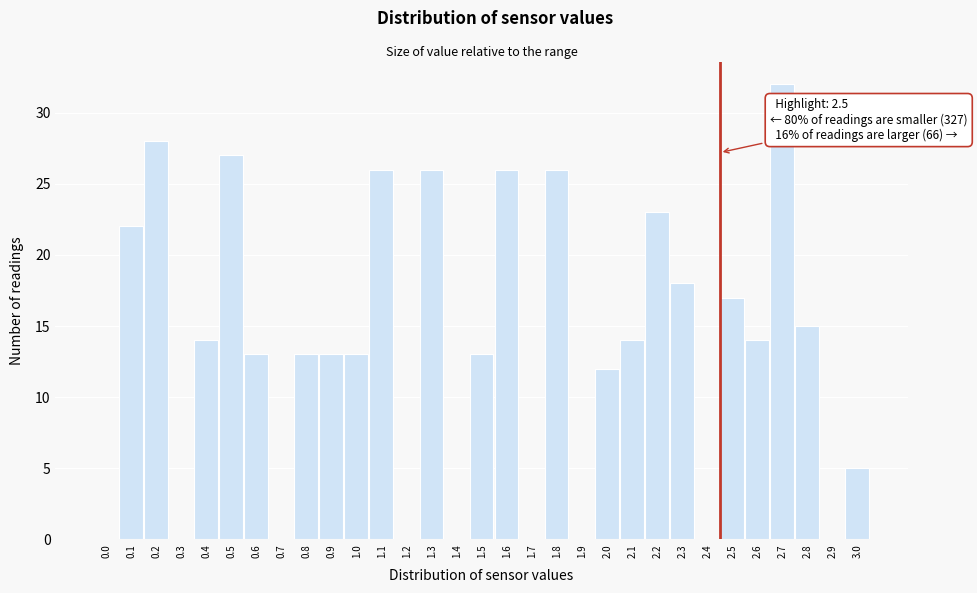

Which category has the highest value across all series?

2.7